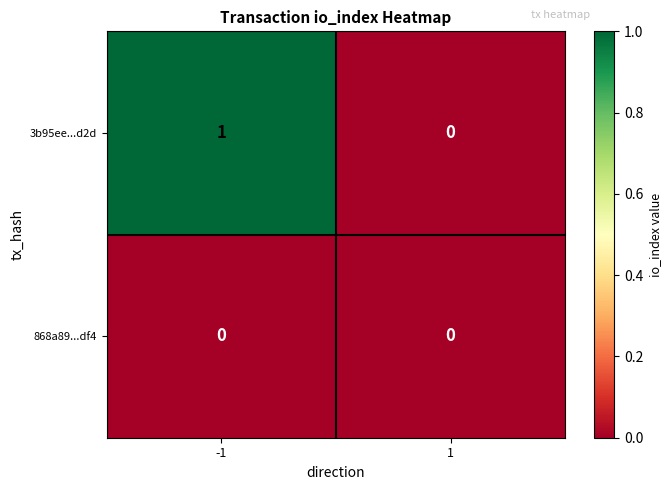

The 868a89...df4 series shows 0 at 1. True or false?

True